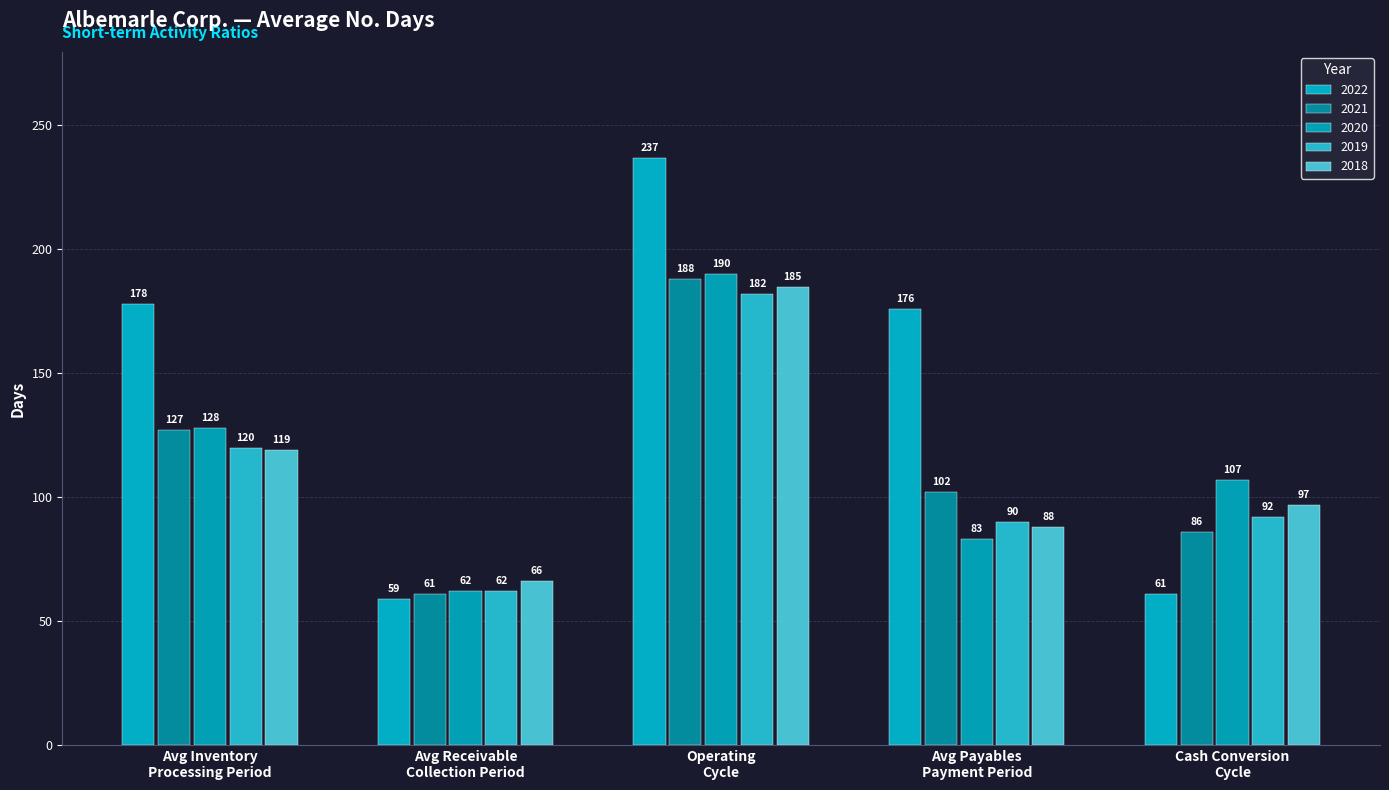

Rank the categories by 2018 value from lowest to highest.

Avg Receivable
Collection Period, Avg Payables
Payment Period, Cash Conversion
Cycle, Avg Inventory
Processing Period, Operating
Cycle